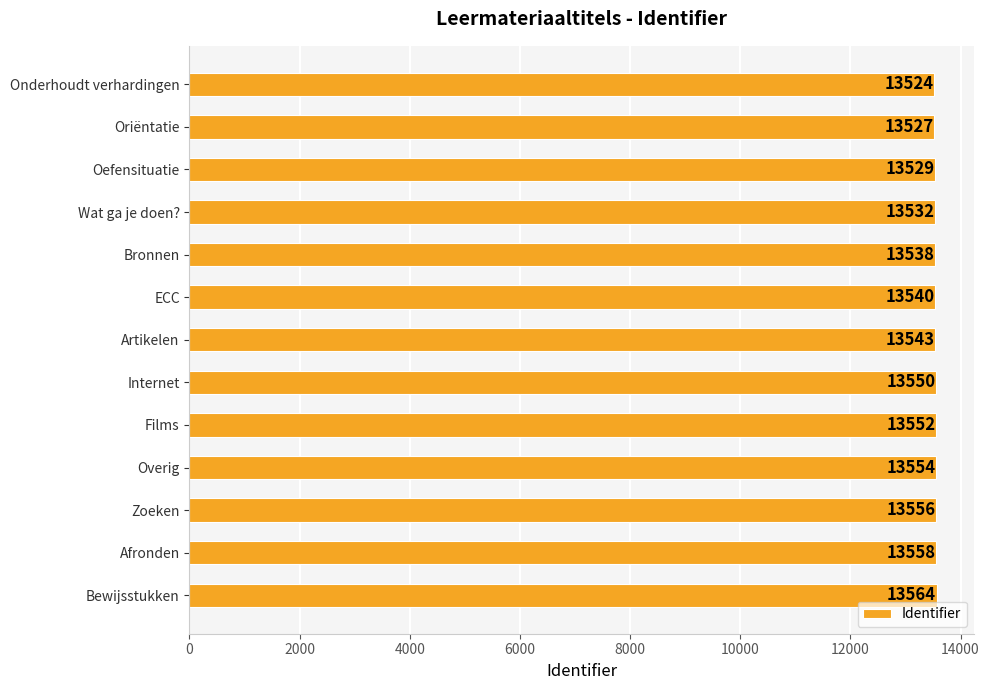

What is the difference between the second highest and minimum values?

34